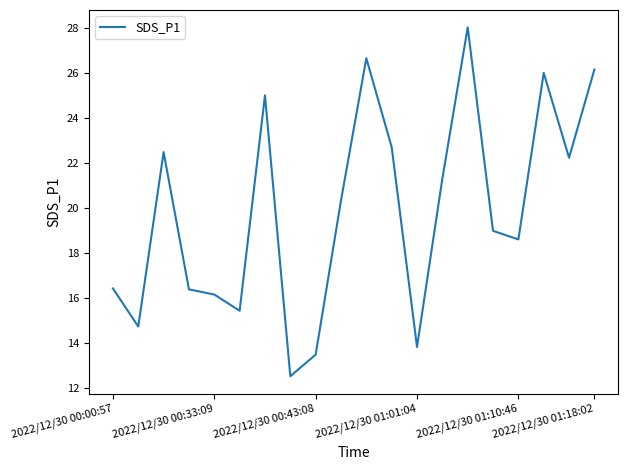

What is the maximum value shown in the chart?

28.0